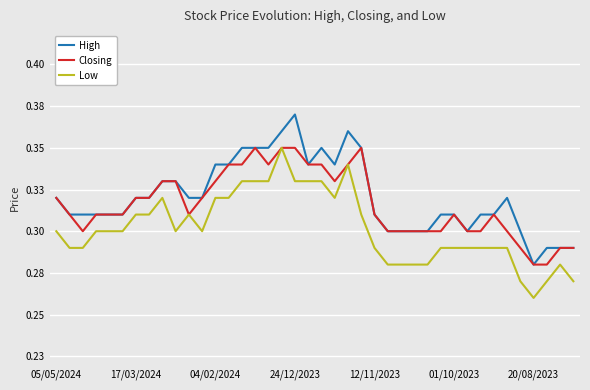

Rank the series by their average value, from highest to lowest.

High, Closing, Low